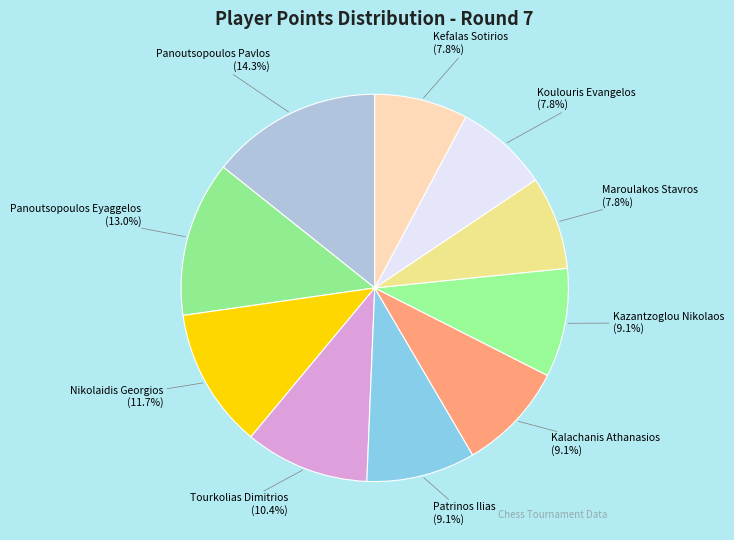

Which slice is the largest?

Panoutsopoulos Pavlos